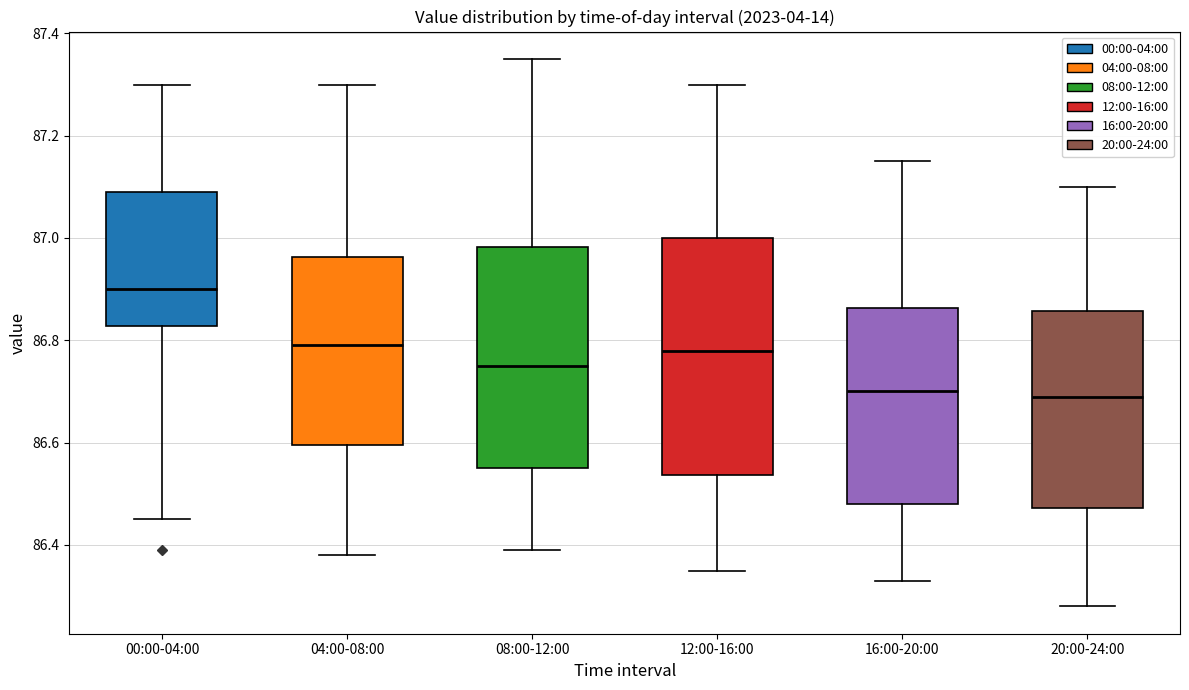

Reading left to right, read every box against the y-axis: the position of its median line, the range the box covers, and the ends of its whiskers. The values are not printed on the chart, so give them approximately, as read against the axis.

00:00-04:00: median 86.90, box 86.82 to 87.10, whiskers 86.46 to 87.30
04:00-08:00: median 86.80, box 86.60 to 86.96, whiskers 86.38 to 87.30
08:00-12:00: median 86.76, box 86.56 to 86.98, whiskers 86.40 to 87.36
12:00-16:00: median 86.78, box 86.54 to 87.00, whiskers 86.36 to 87.30
16:00-20:00: median 86.70, box 86.48 to 86.86, whiskers 86.34 to 87.16
20:00-24:00: median 86.70, box 86.48 to 86.86, whiskers 86.28 to 87.10